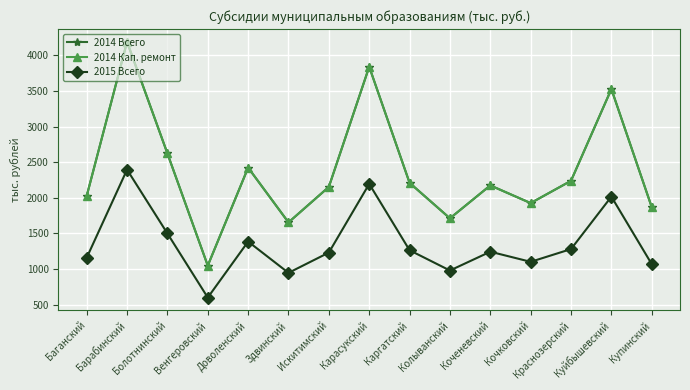

What is the minimum value for 2014 Всего?

1046.1